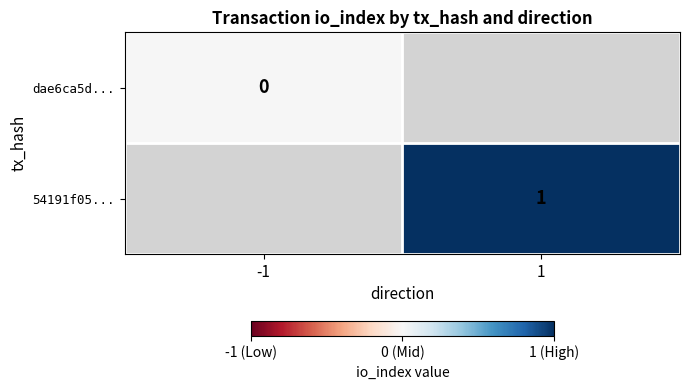

True or false: 54191f05... has a value of 1 at 1.

True